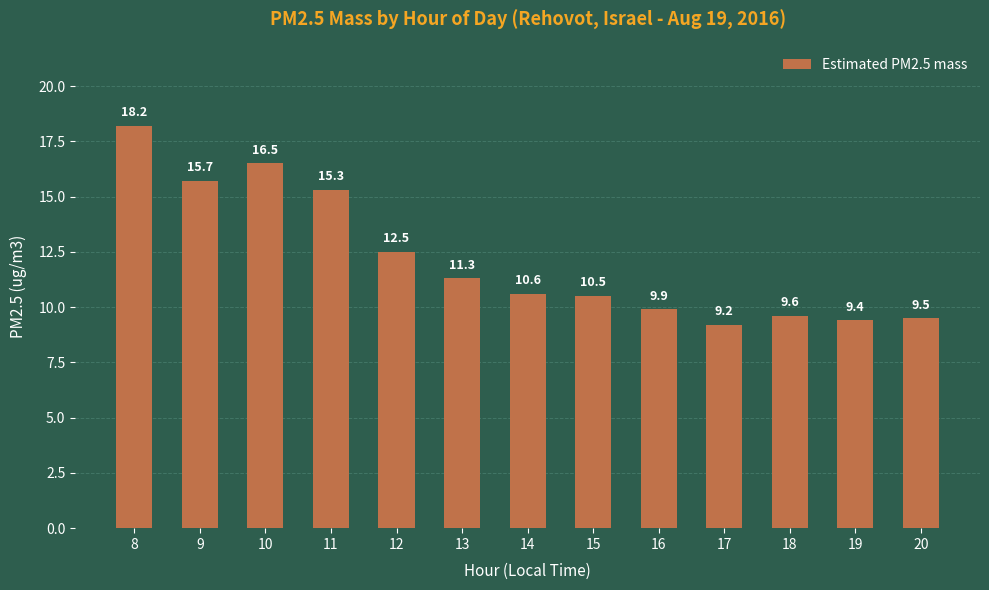

Which label corresponds to the smallest value in the chart?

17